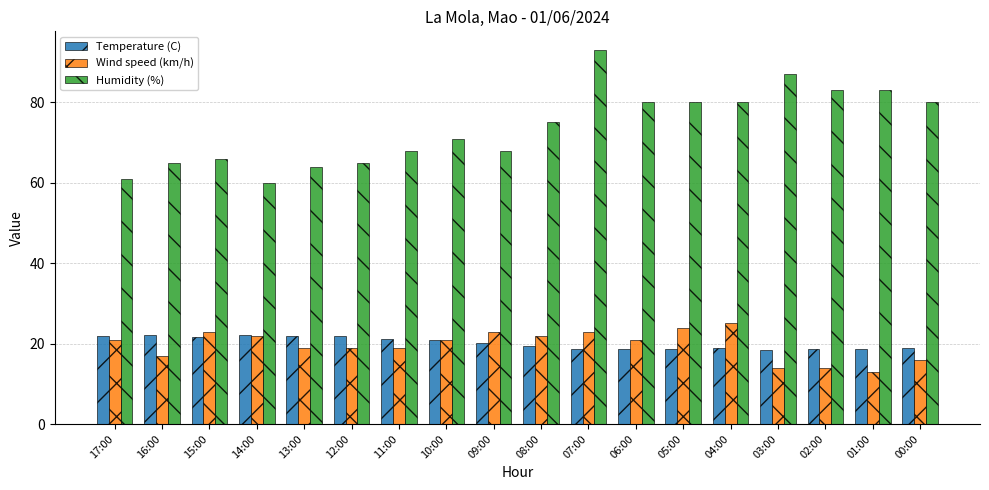

Read the Temperature (C) value at 11:00.

21.1